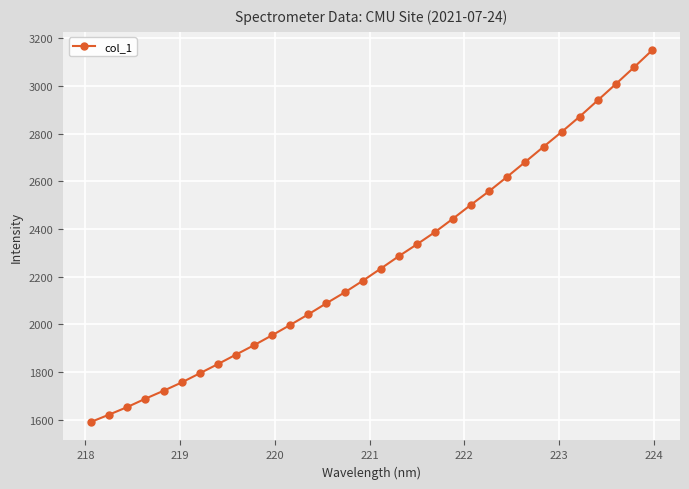

What is the difference between the maximum and minimum values?

1558.6